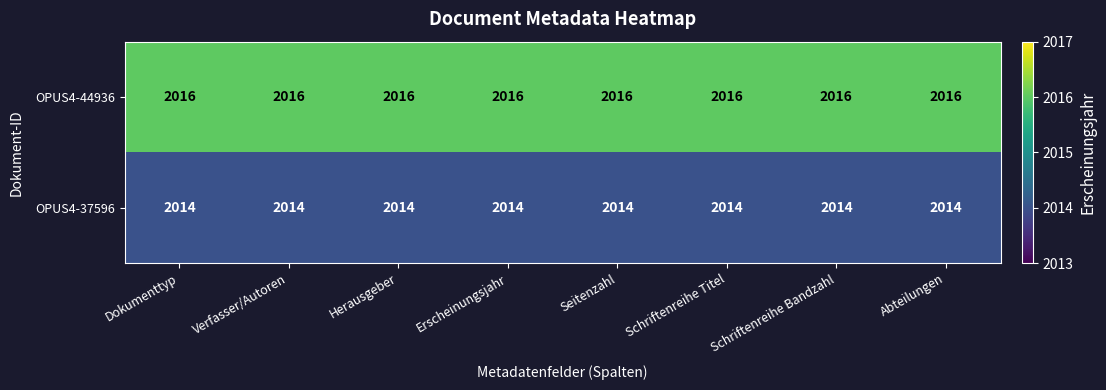

Which series has the largest total across all categories?

OPUS4-44936